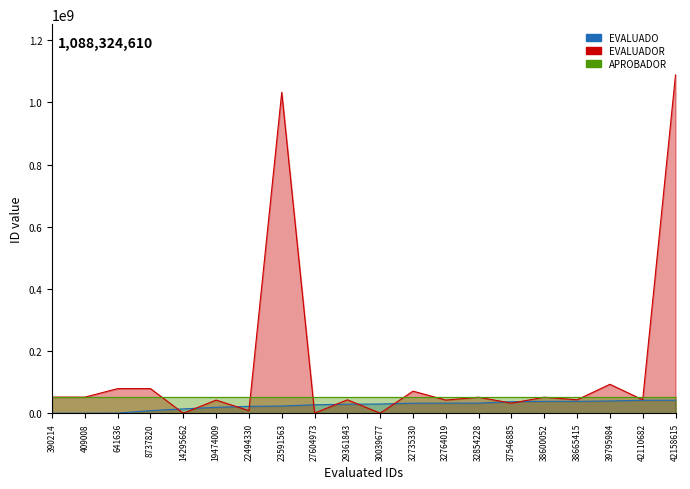

Rank the categories by EVALUADOR value from lowest to highest.

14295662, 27604973, 30039677, 22494330, 37546885, 19474009, 32764019, 29361843, 38665415, 42110682, 32854228, 38600052, 390214, 409008, 32735330, 641636, 8737820, 39795984, 23591563, 42158615